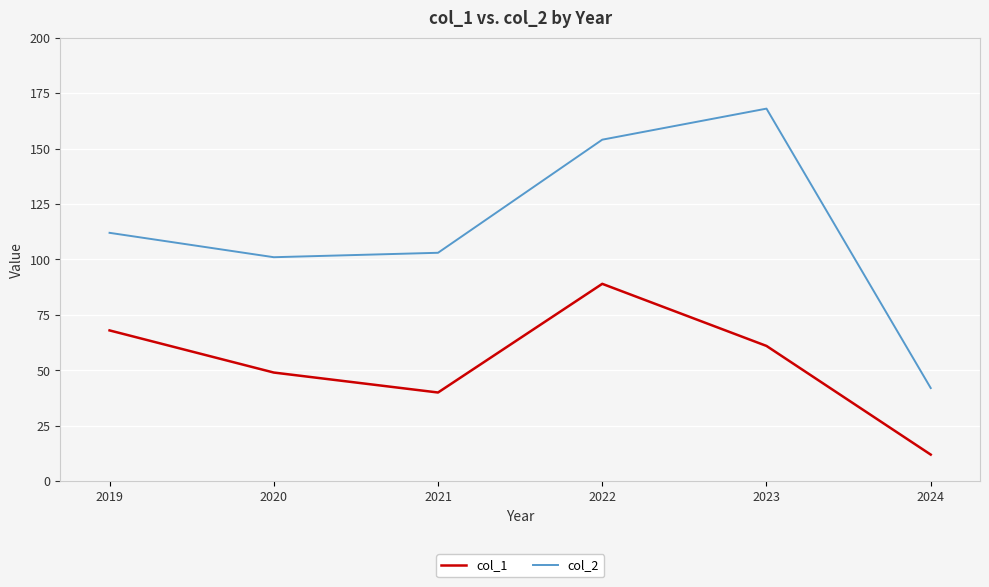

In col_1, how many points are higher than both neighbors (excluding endpoints)?

1